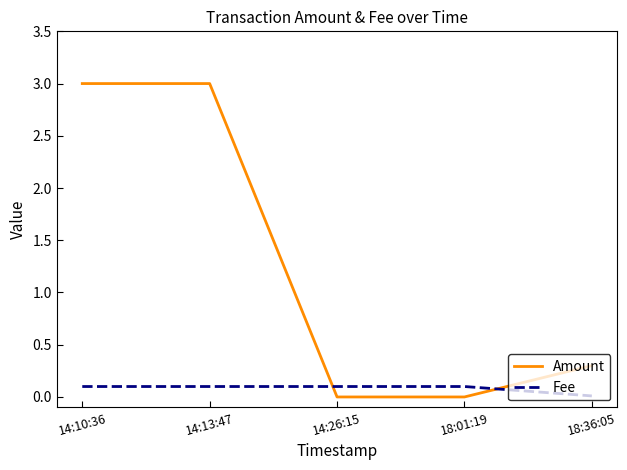

Rank the series at 14:10:36 from highest to lowest value.

Amount, Fee